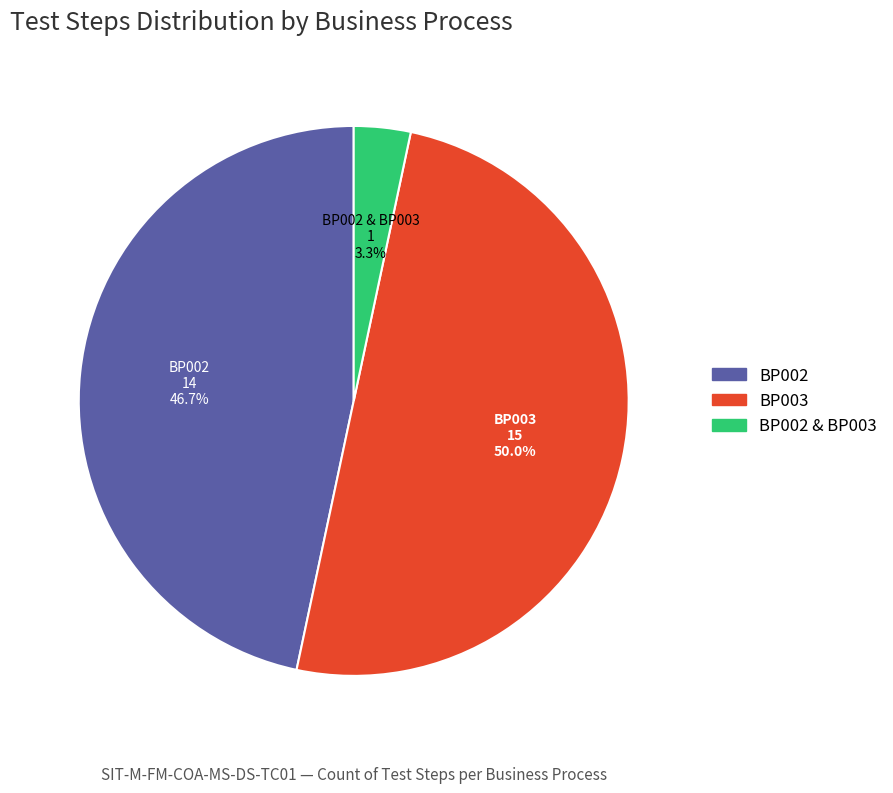

How many segments does this pie chart have?

3